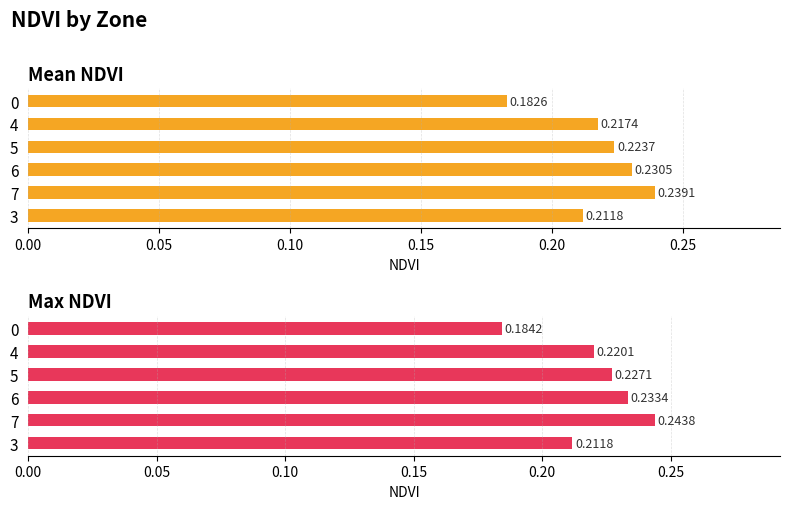

What is the sum of all Mean NDVI values?

1.3